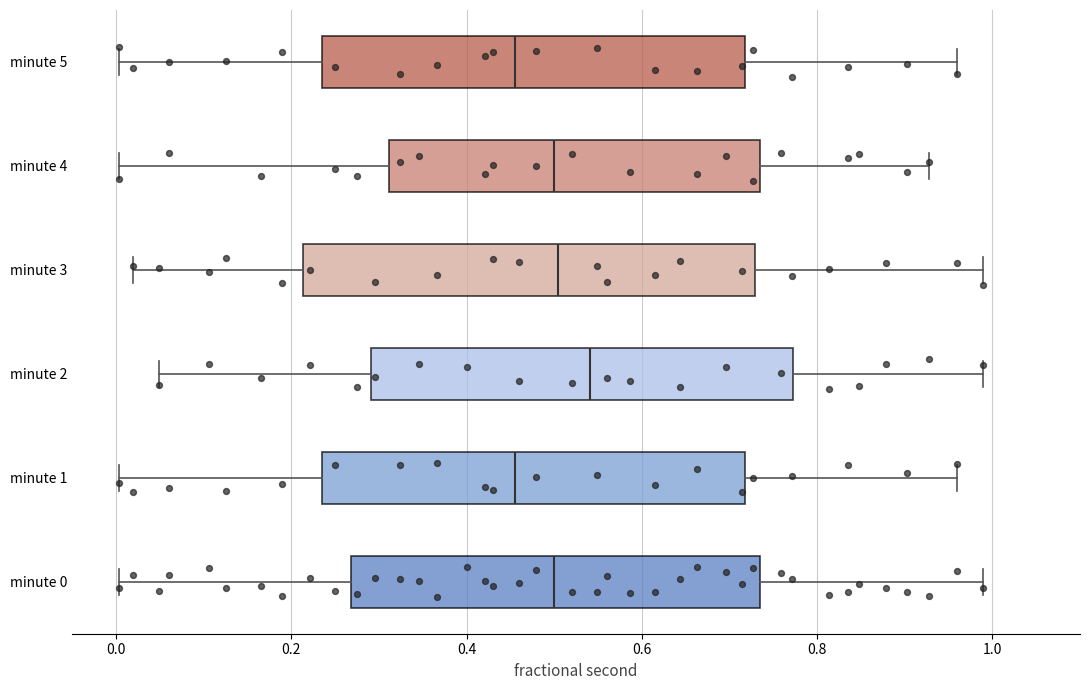

Reading bottom to top, read every box against the x-axis: the position of its median line, the range the box covers, and the ends of its whiskers. The values are not printed on the chart, so give them approximately, as read against the axis.

minute 0: median 0.50, box 0.26 to 0.74, whiskers 0.00 to 0.98
minute 1: median 0.46, box 0.24 to 0.72, whiskers 0.00 to 0.96
minute 2: median 0.54, box 0.30 to 0.78, whiskers 0.04 to 0.98
minute 3: median 0.50, box 0.22 to 0.72, whiskers 0.02 to 0.98
minute 4: median 0.50, box 0.32 to 0.74, whiskers 0.00 to 0.92
minute 5: median 0.46, box 0.24 to 0.72, whiskers 0.00 to 0.96